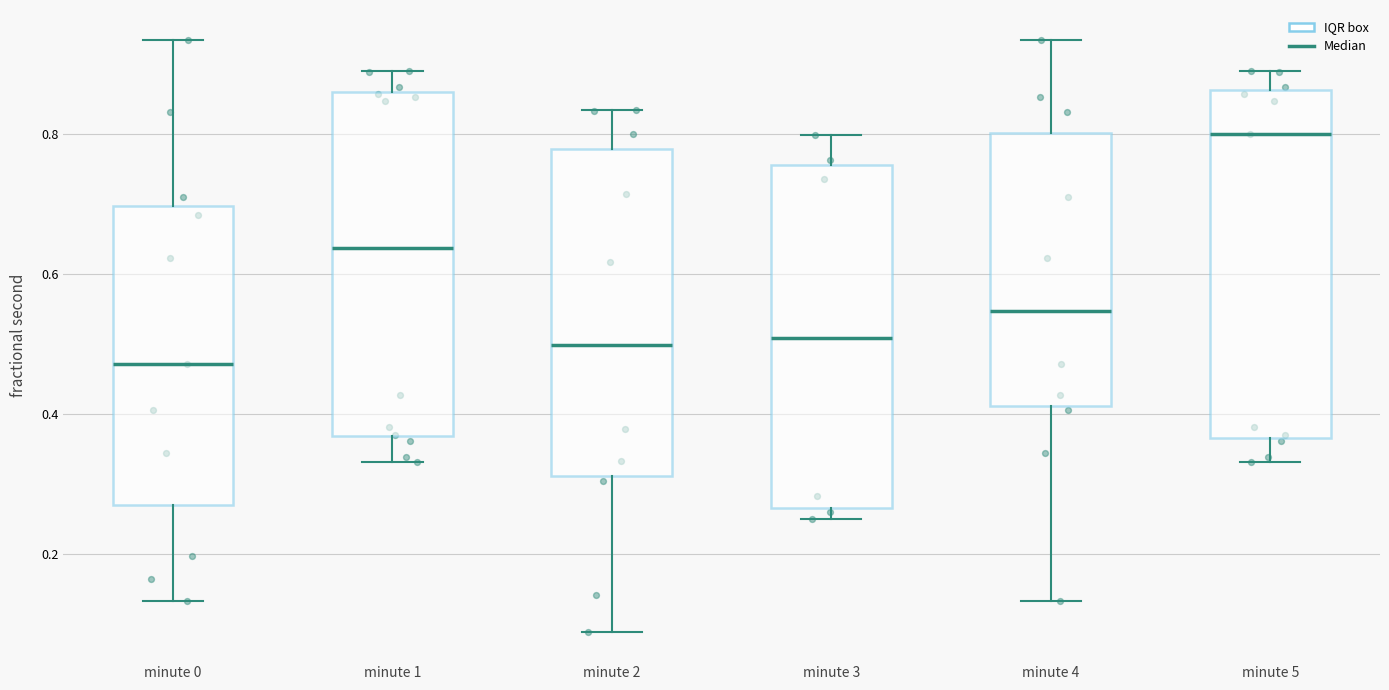

Reading left to right, transcribe this box plot: for each box, give where its median line is, the range the box spans, and where its two whiskers end, as read against the y-axis. The values are not printed on the chart, so give them approximately, as read against the axis.

minute 0: median 0.48, box 0.28 to 0.70, whiskers 0.14 to 0.94
minute 1: median 0.64, box 0.36 to 0.86, whiskers 0.34 to 0.88
minute 2: median 0.50, box 0.32 to 0.78, whiskers 0.08 to 0.84
minute 3: median 0.50, box 0.26 to 0.76, whiskers 0.26 (just below the box's lower edge) to 0.80
minute 4: median 0.54, box 0.42 to 0.80, whiskers 0.14 to 0.94
minute 5: median 0.80, box 0.36 to 0.86, whiskers 0.34 to 0.88